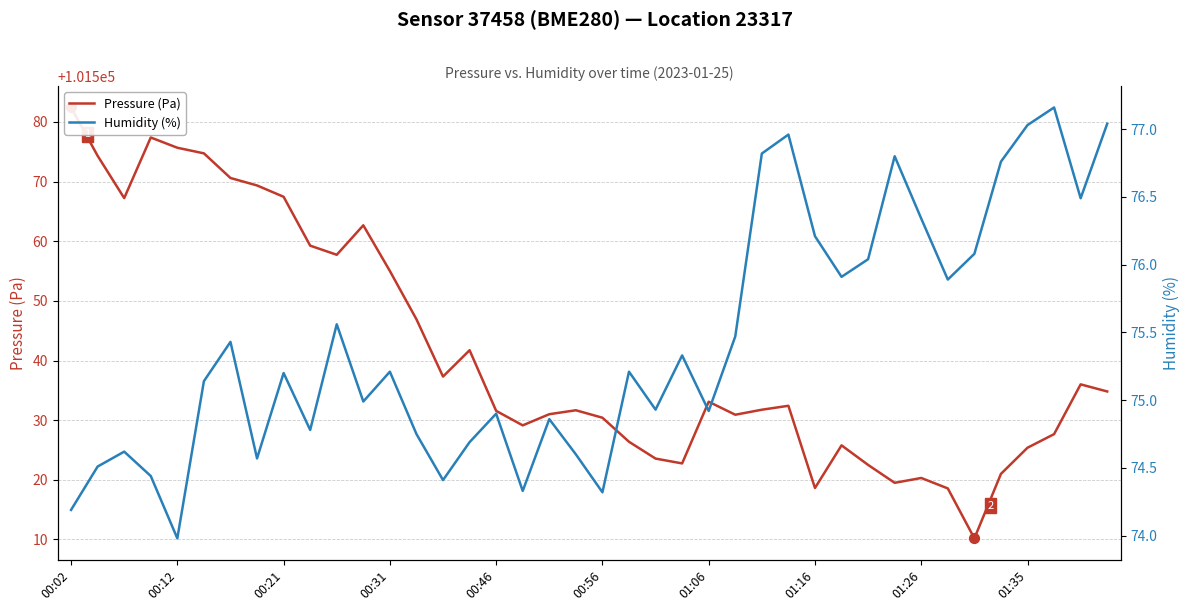

Which series contains the lowest Y value?

Humidity (%)